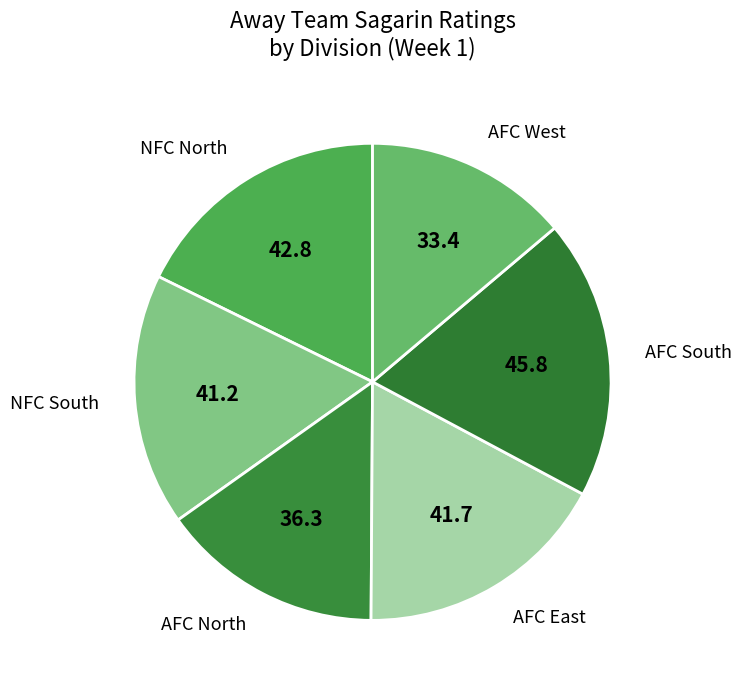

What is the largest slice in the pie chart?

AFC South